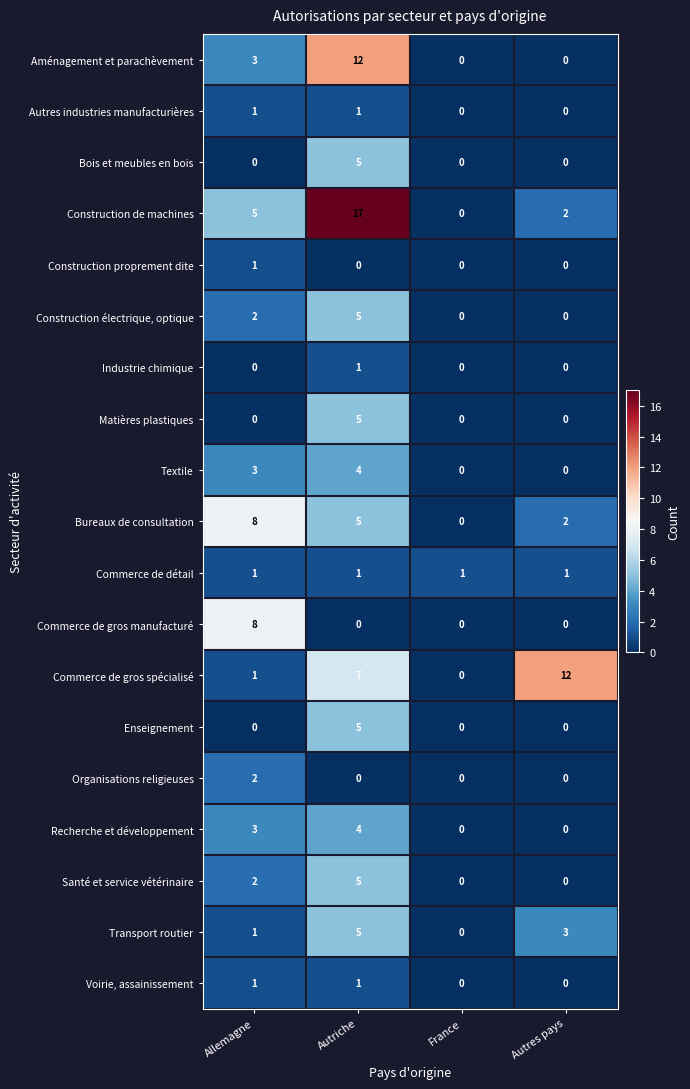

What is the difference between the maximum and minimum values in the Construction électrique, optique series?

5